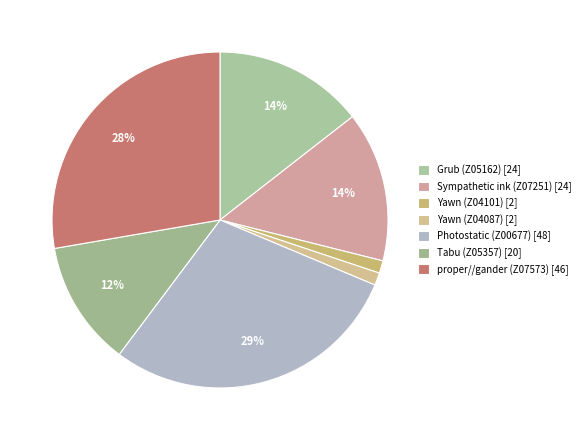

Which slice is the smallest?

Yawn (Z04101)